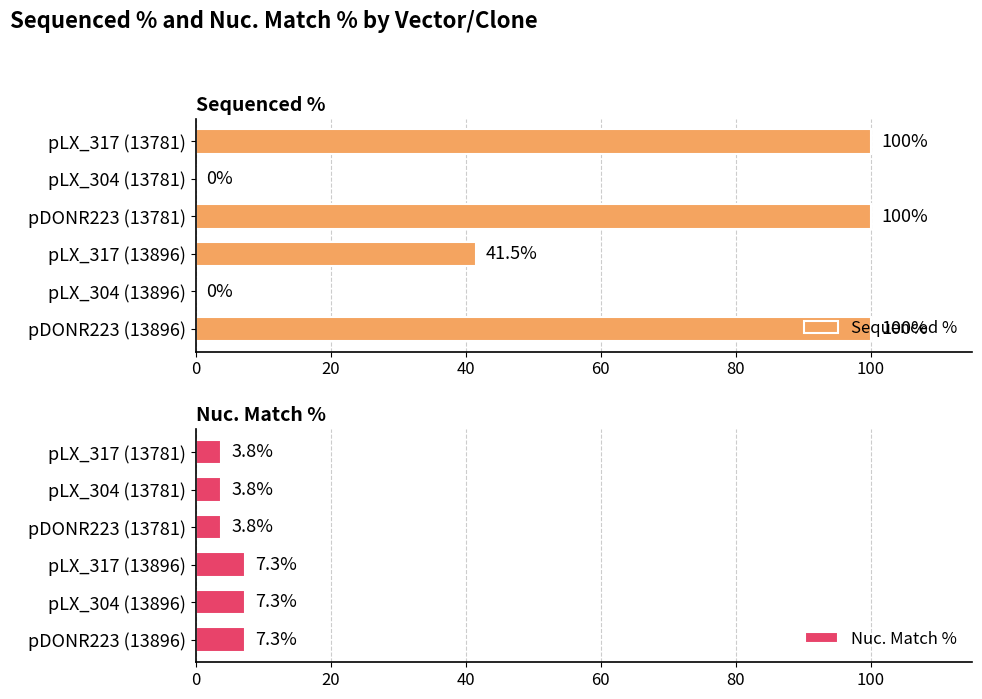

How many values in Sequenced % are above zero?

4